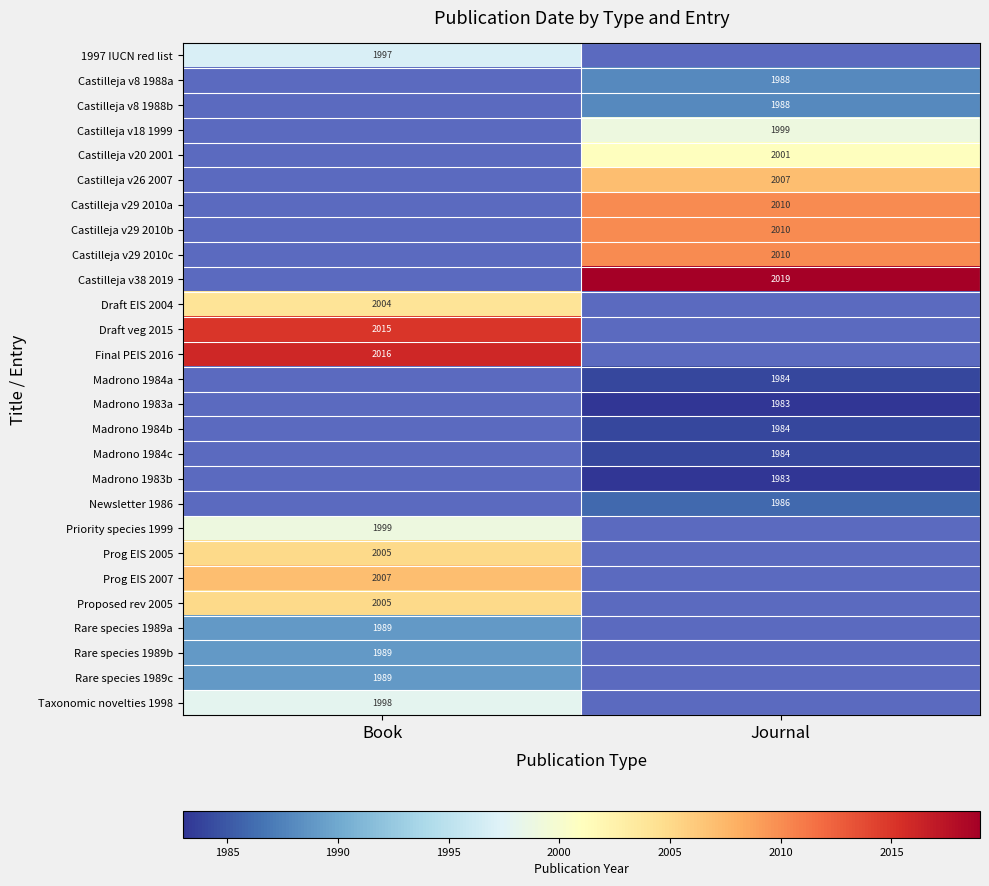

Is it true that Prog EIS 2005 equals 2005 at Book?

True